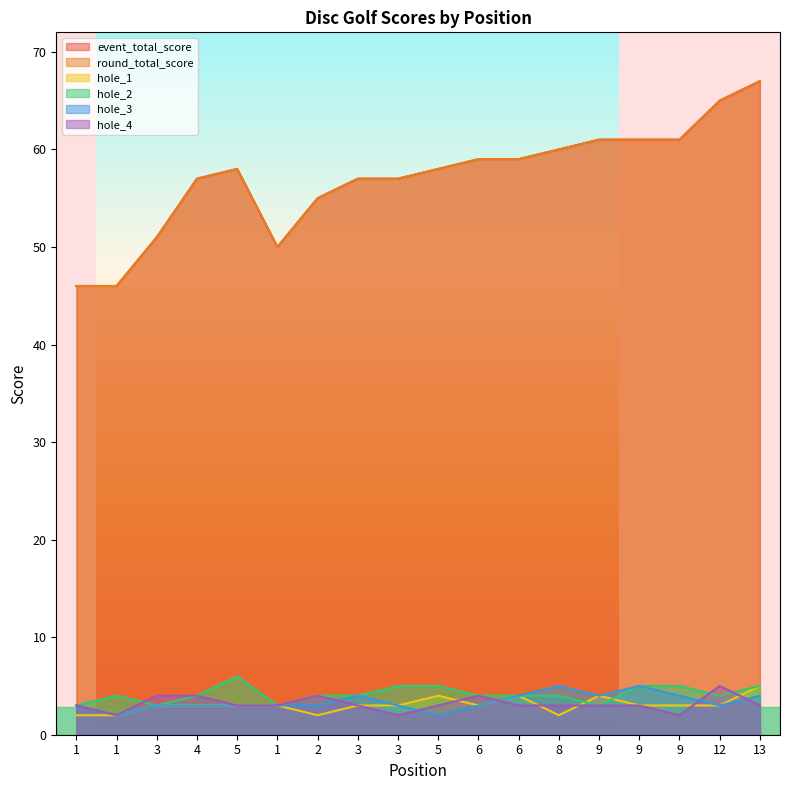

Where is the first local maximum for hole_3?

3